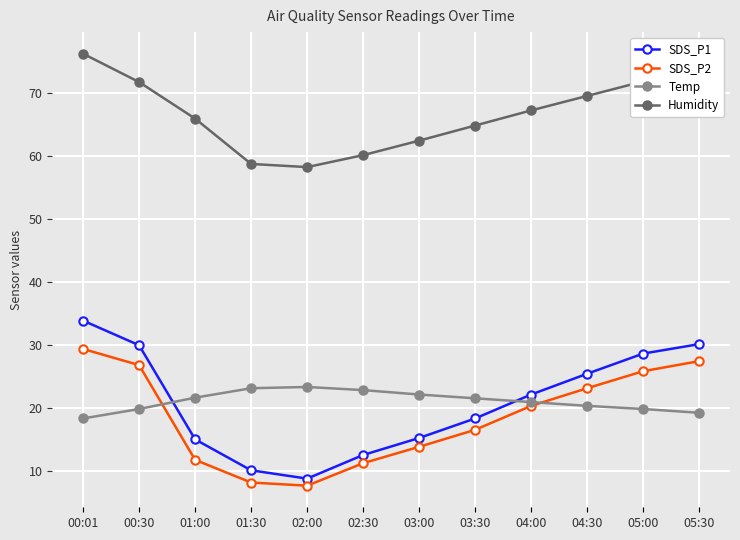

What are all the series names shown in the legend?

SDS_P1, SDS_P2, Temp, Humidity